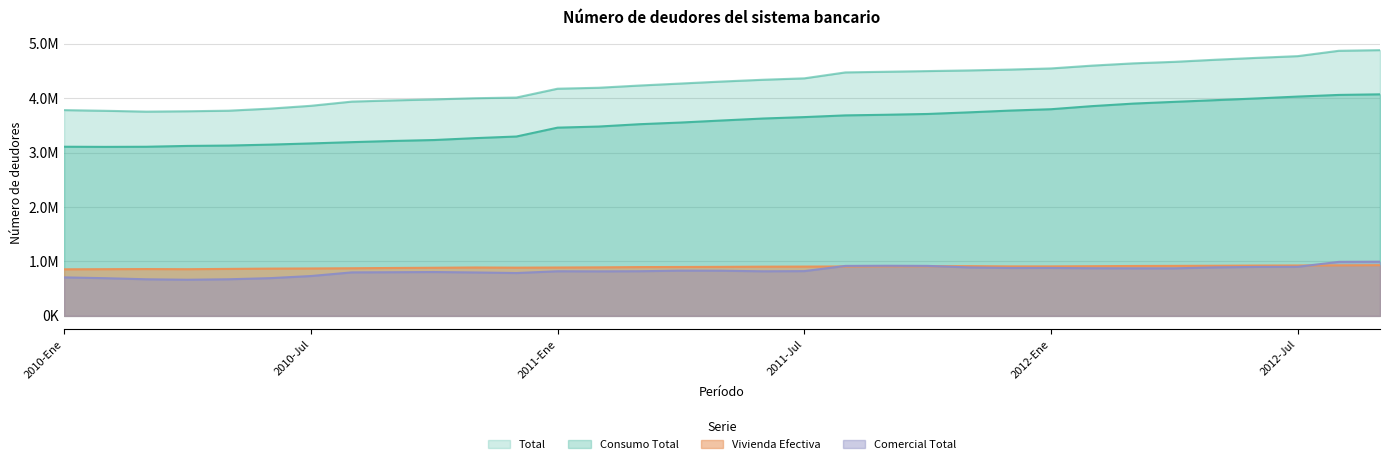

The value of Total at 2012-Ene is 4.5. True or false?

True